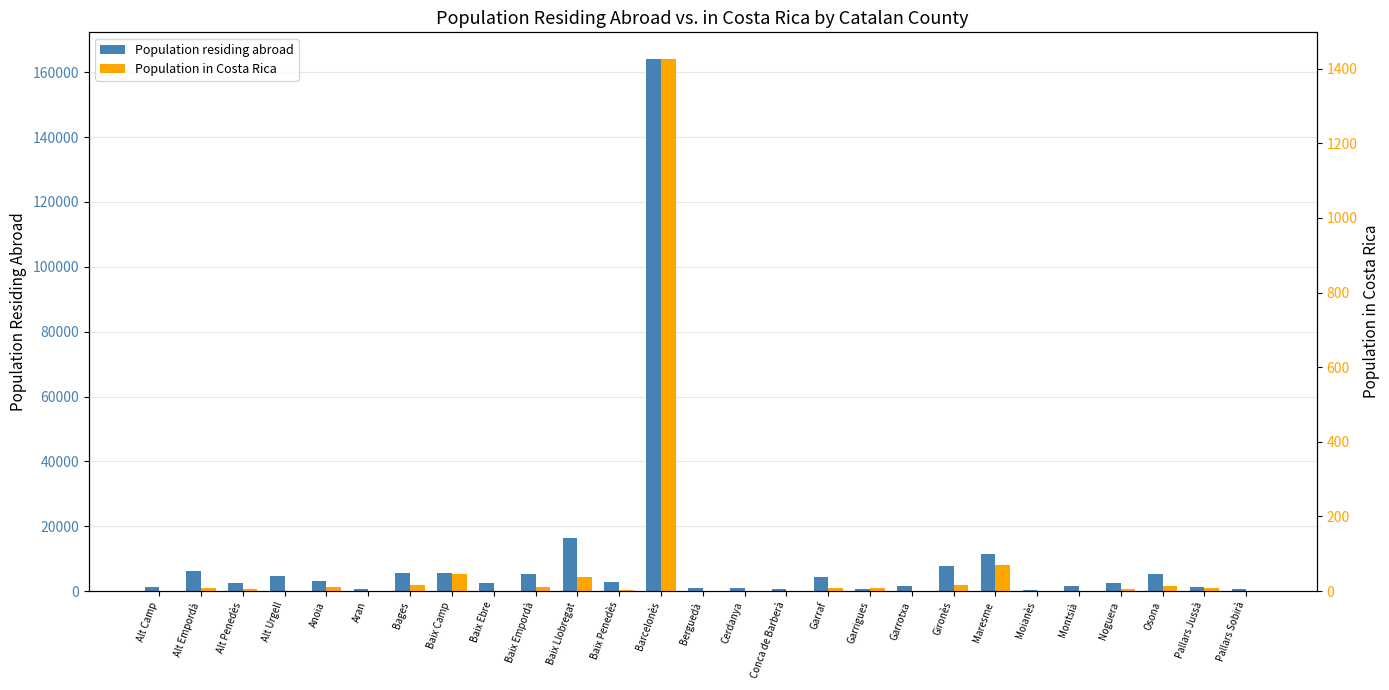

What is the difference between the maximum and minimum values in the Population in Costa Rica series?

1426